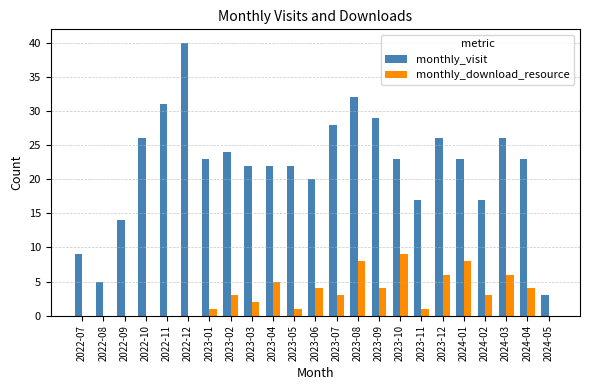

Count the number of categories in the chart.

23